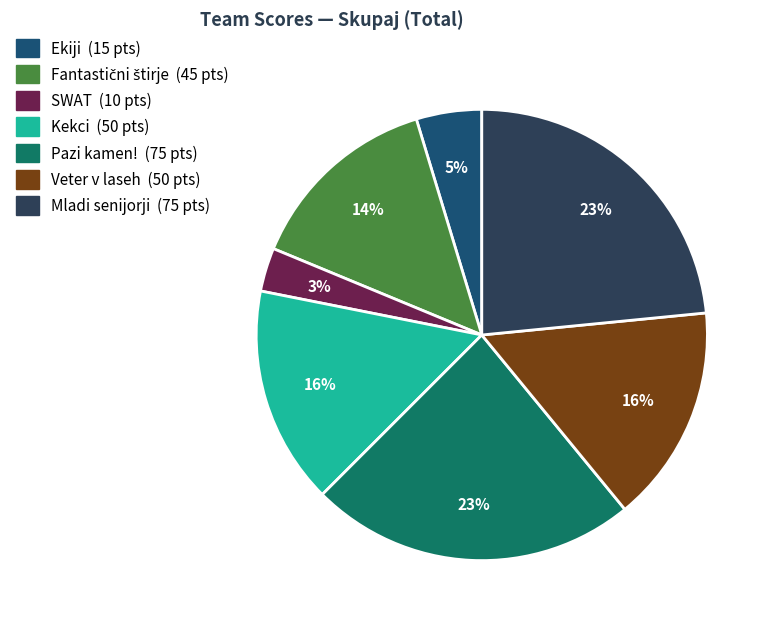

To the nearest percent, what is the average slice percentage?

14%